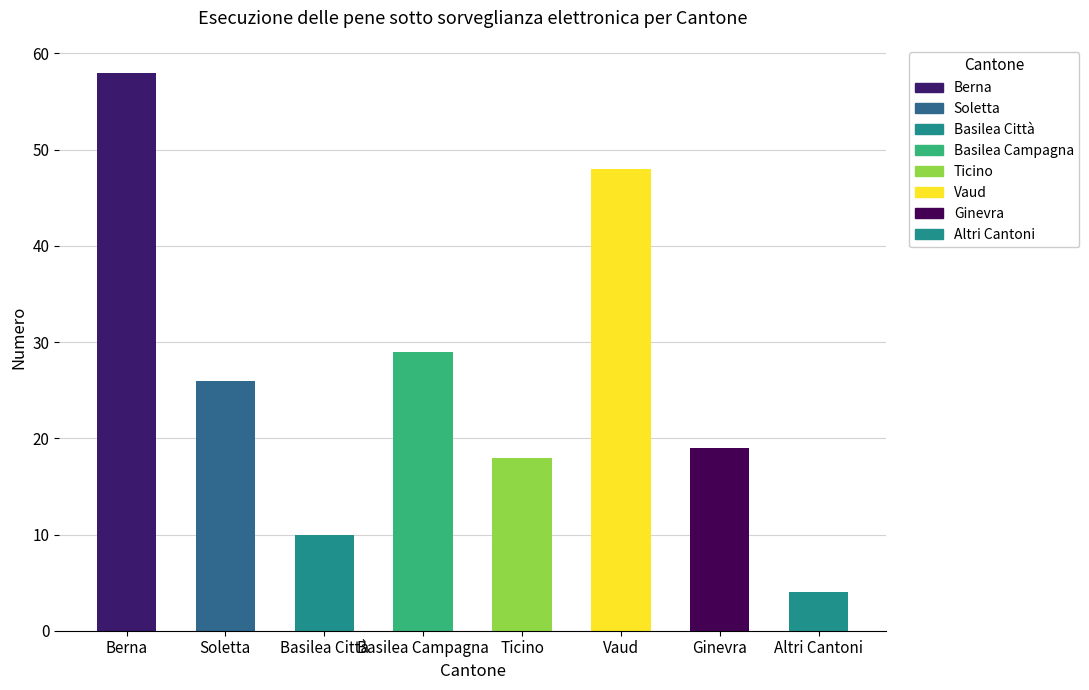

What position from the left is Altri Cantoni?

8